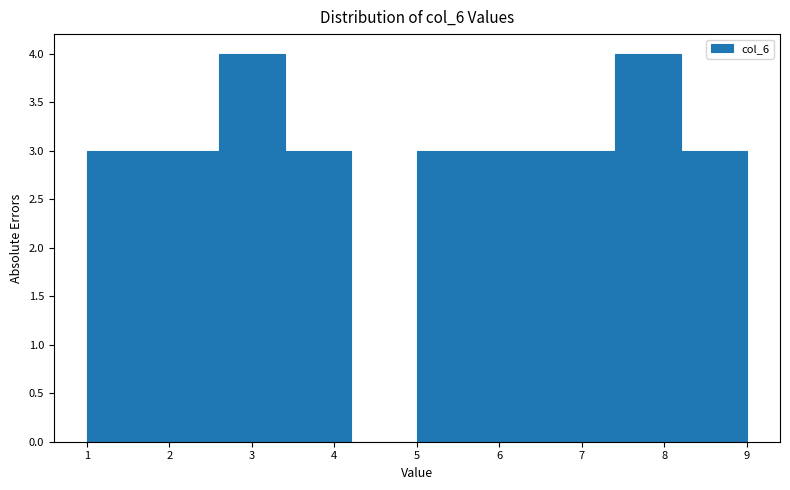

Reading left to right, list every bar in this chart as the range it spans on the x-axis followed by its height. The values are not printed on the chart, so give them approximately, as read against the axis.

1.0 to 1.8: 3
1.8 to 2.6: 3
2.6 to 3.4: 4
3.4 to 4.2: 3
4.2 to 5.0: 0
5.0 to 5.8: 3
5.8 to 6.6: 3
6.6 to 7.4: 3
7.4 to 8.2: 4
8.2 to 9.0: 3